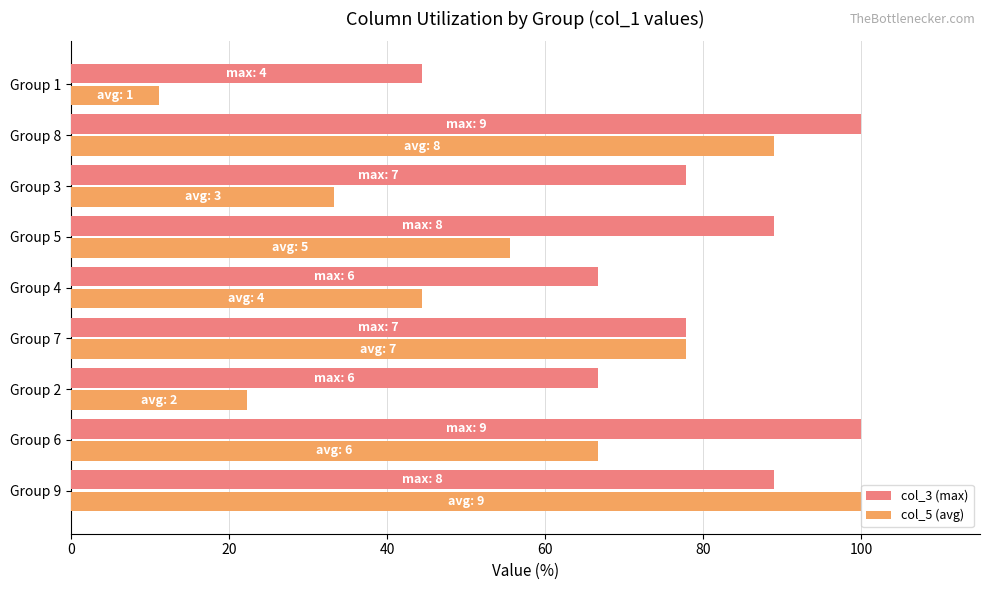

What is the maximum value for col_3 (max)?

100.0